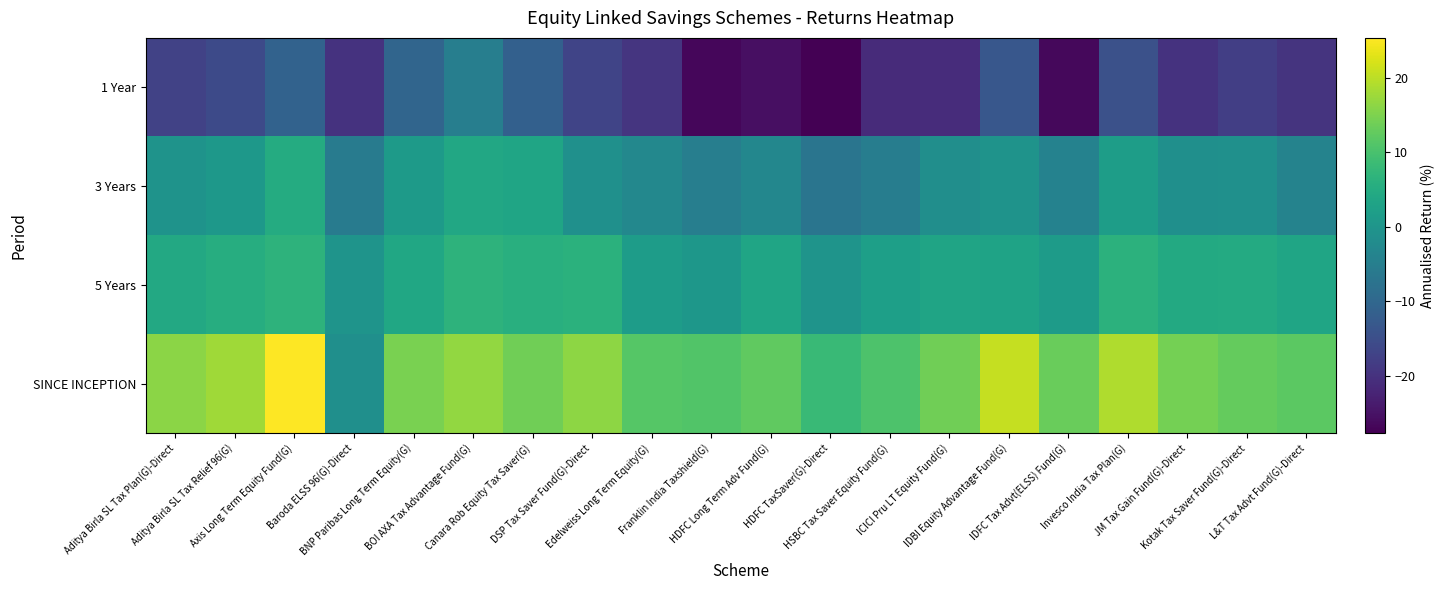

Reading right to left, list all the values displayed in this chart.

1 Year: L&T Tax Advt Fund(G)-Direct=-19.7	Kotak Tax Saver Fund(G)-Direct=-17.7	JM Tax Gain Fund(G)-Direct=-19.9	Invesco India Tax Plan(G)=-14.5	IDFC Tax Advt(ELSS) Fund(G)=-26.5	IDBI Equity Advantage Fund(G)=-13.2	ICICI Pru LT Equity Fund(G)=-20.9	HSBC Tax Saver Equity Fund(G)=-21.1	HDFC TaxSaver(G)-Direct=-27.7	HDFC Long Term Adv Fund(G)=-25.4	Franklin India Taxshield(G)=-26.7	Edelweiss Long Term Equity(G)=-19.5	DSP Tax Saver Fund(G)-Direct=-16.8	Canara Rob Equity Tax Saver(G)=-11.4	BOI AXA Tax Advantage Fund(G)=-5.0	BNP Paribas Long Term Equity(G)=-10.3	Baroda ELSS 96(G)-Direct=-19.9	Axis Long Term Equity Fund(G)=-11.0	Aditya Birla SL Tax Relief 96(G)=-15.8	Aditya Birla SL Tax Plan(G)-Direct=-17.3
3 Years: L&T Tax Advt Fund(G)-Direct=-3.9	Kotak Tax Saver Fund(G)-Direct=-1.0	JM Tax Gain Fund(G)-Direct=-1.4	Invesco India Tax Plan(G)=1.9	IDFC Tax Advt(ELSS) Fund(G)=-4.2	IDBI Equity Advantage Fund(G)=-0.4	ICICI Pru LT Equity Fund(G)=-1.4	HSBC Tax Saver Equity Fund(G)=-5.1	HDFC TaxSaver(G)-Direct=-7.0	HDFC Long Term Adv Fund(G)=-3.1	Franklin India Taxshield(G)=-5.1	Edelweiss Long Term Equity(G)=-2.9	DSP Tax Saver Fund(G)-Direct=-1.0	Canara Rob Equity Tax Saver(G)=3.4	BOI AXA Tax Advantage Fund(G)=4.1	BNP Paribas Long Term Equity(G)=1.3	Baroda ELSS 96(G)-Direct=-5.5	Axis Long Term Equity Fund(G)=5.0	Aditya Birla SL Tax Relief 96(G)=0.5	Aditya Birla SL Tax Plan(G)-Direct=-0.5
5 Years: L&T Tax Advt Fund(G)-Direct=3.5	Kotak Tax Saver Fund(G)-Direct=4.8	JM Tax Gain Fund(G)-Direct=4.4	Invesco India Tax Plan(G)=6.3	IDFC Tax Advt(ELSS) Fund(G)=1.4	IDBI Equity Advantage Fund(G)=3.0	ICICI Pru LT Equity Fund(G)=3.3	HSBC Tax Saver Equity Fund(G)=2.2	HDFC TaxSaver(G)-Direct=-0.3	HDFC Long Term Adv Fund(G)=3.5	Franklin India Taxshield(G)=0.4	Edelweiss Long Term Equity(G)=1.5	DSP Tax Saver Fund(G)-Direct=6.2	Canara Rob Equity Tax Saver(G)=5.7	BOI AXA Tax Advantage Fund(G)=6.5	BNP Paribas Long Term Equity(G)=3.8	Baroda ELSS 96(G)-Direct=-0.2	Axis Long Term Equity Fund(G)=6.7	Aditya Birla SL Tax Relief 96(G)=5.3	Aditya Birla SL Tax Plan(G)-Direct=4.4
SINCE INCEPTION: L&T Tax Advt Fund(G)-Direct=12.0	Kotak Tax Saver Fund(G)-Direct=12.8	JM Tax Gain Fund(G)-Direct=14.3	Invesco India Tax Plan(G)=19.0	IDFC Tax Advt(ELSS) Fund(G)=13.1	IDBI Equity Advantage Fund(G)=20.7	ICICI Pru LT Equity Fund(G)=13.7	HSBC Tax Saver Equity Fund(G)=10.4	HDFC TaxSaver(G)-Direct=8.3	HDFC Long Term Adv Fund(G)=12.4	Franklin India Taxshield(G)=10.9	Edelweiss Long Term Equity(G)=11.4	DSP Tax Saver Fund(G)-Direct=16.4	Canara Rob Equity Tax Saver(G)=13.8	BOI AXA Tax Advantage Fund(G)=16.7	BNP Paribas Long Term Equity(G)=14.7	Baroda ELSS 96(G)-Direct=-1.2	Axis Long Term Equity Fund(G)=25.3	Aditya Birla SL Tax Relief 96(G)=17.8	Aditya Birla SL Tax Plan(G)-Direct=16.2